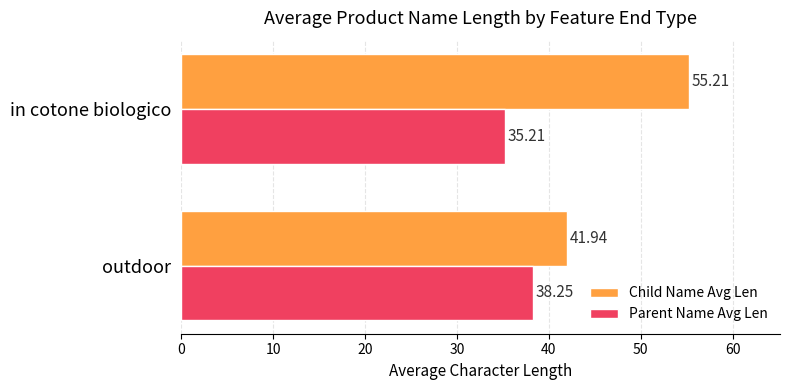

What is the total value across all series at outdoor?

80.2